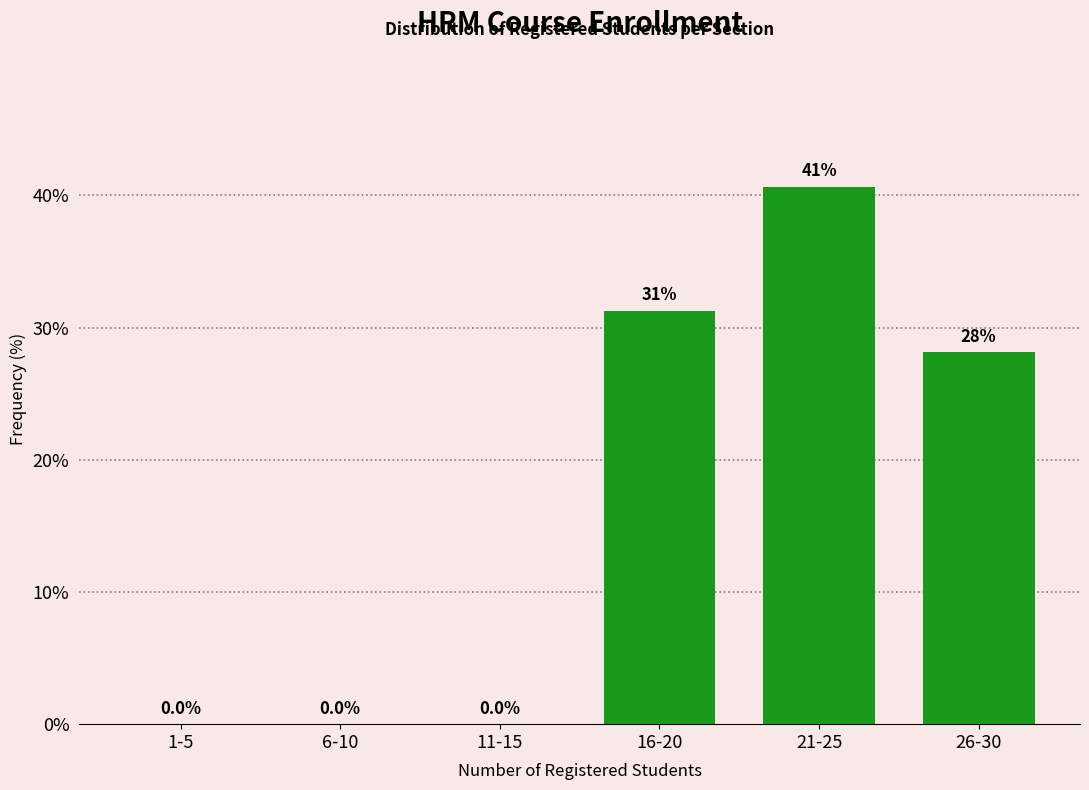

What is the greatest value displayed?

40.6